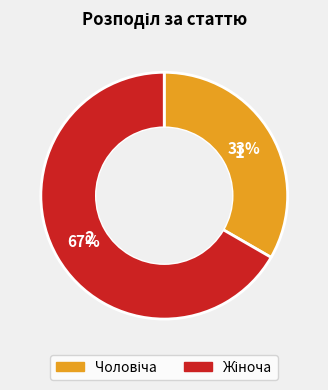

To the nearest percent, what is the average slice percentage?

50%